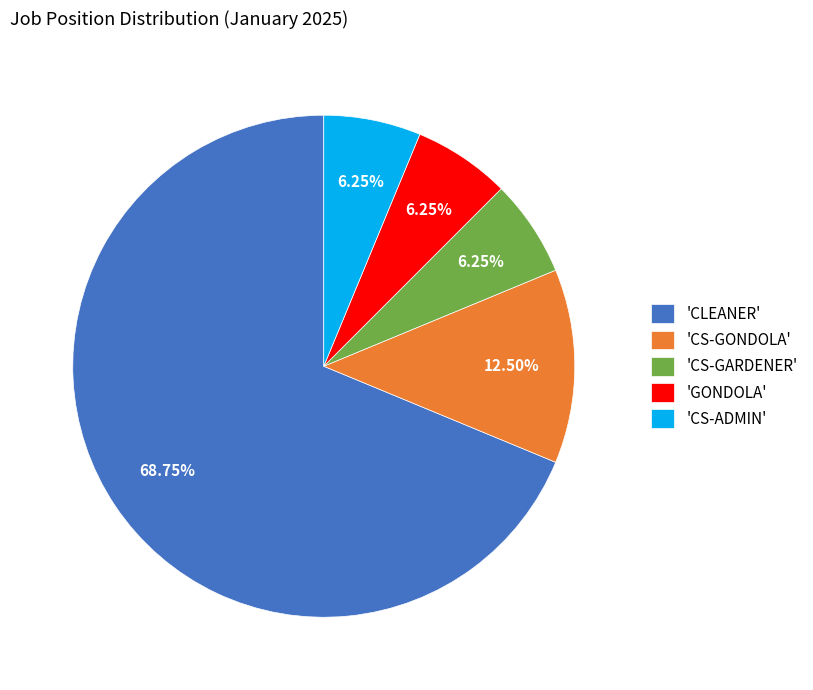

Which has a higher value, 'CS-GONDOLA' or 'CLEANER'?

'CLEANER'